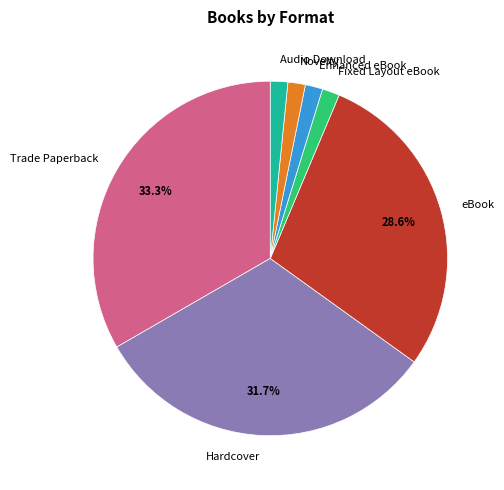

Combined, do Hardcover and Trade Paperback account for over 50%?

Yes